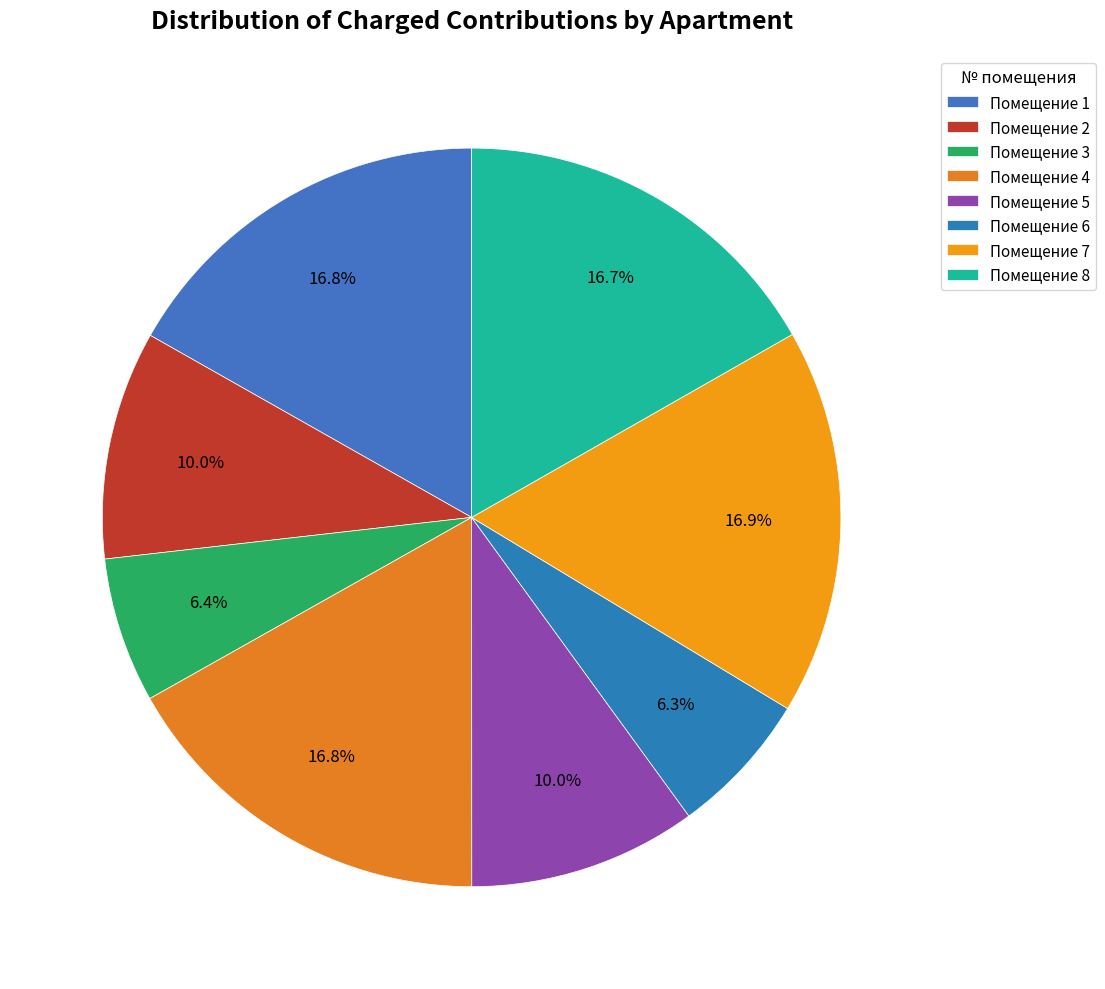

How many segments does this pie chart have?

8